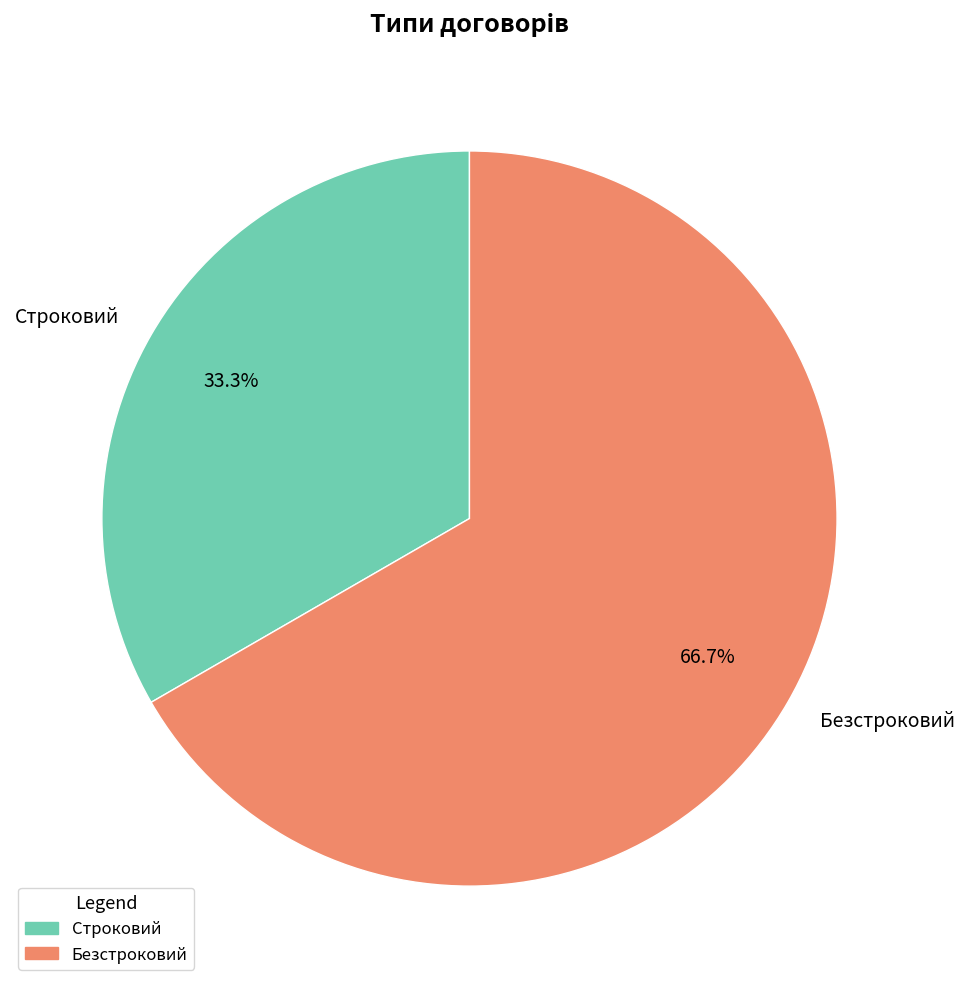

Is the sum of Строковий and Безстроковий greater than half?

Yes